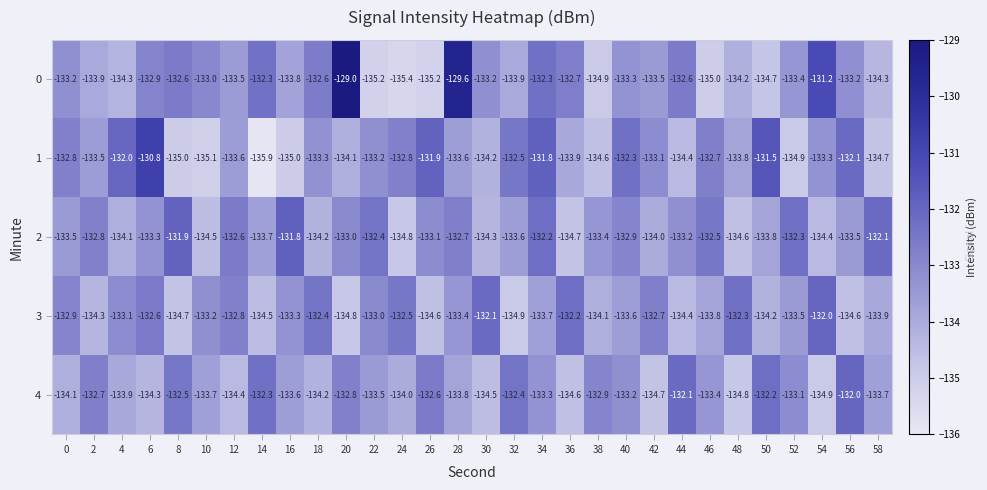

How many data points does each series have?

30